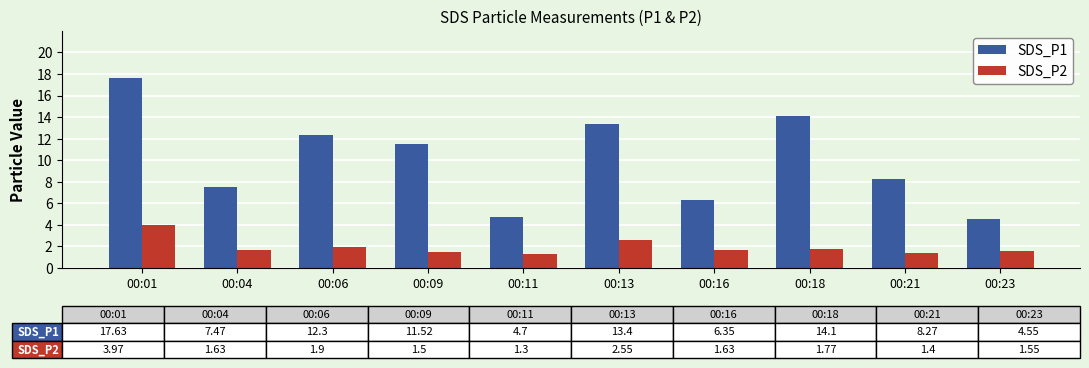

What is the value of the SDS_P1 bar at the 5th from the left?

4.7